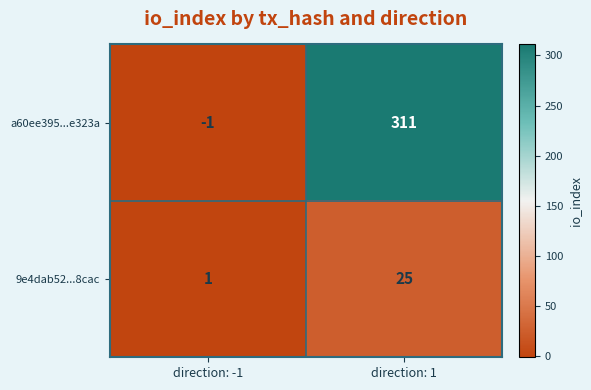

Between direction: -1 and direction: 1, which series saw the biggest shift?

a60ee395...e323a